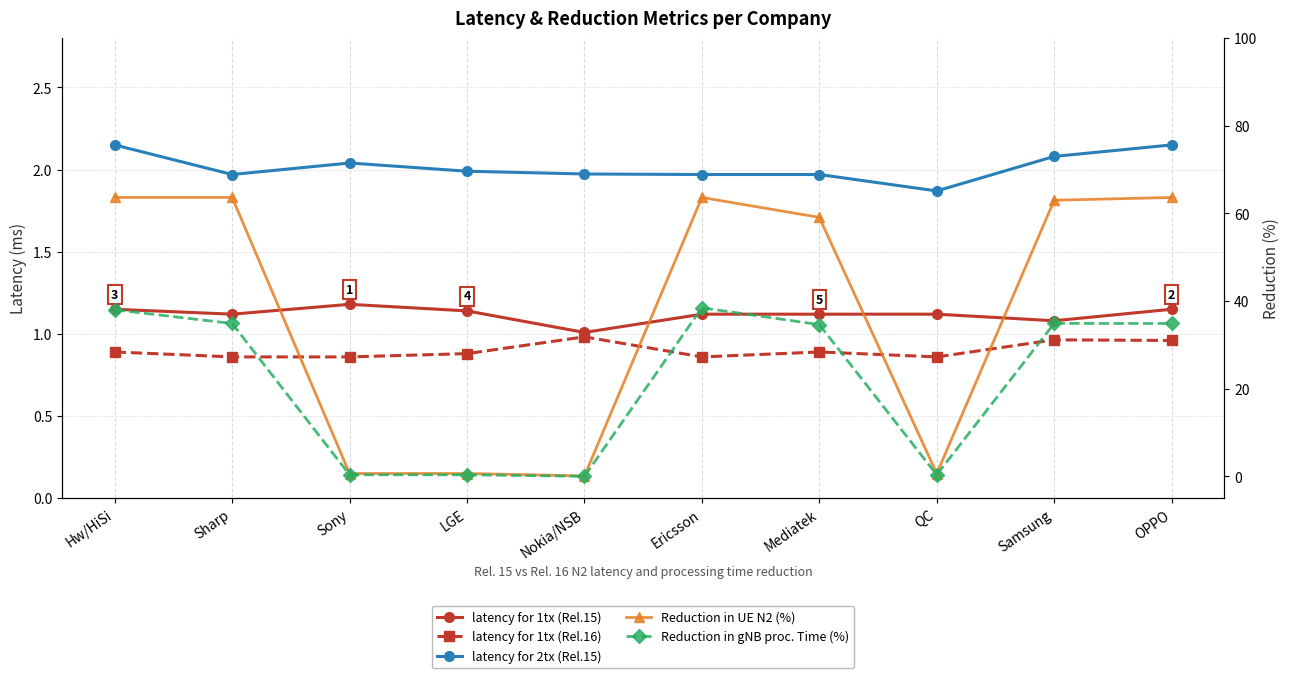

List the series in order of their peak value, highest first.

Reduction in UE N2 (%), Reduction in gNB proc. Time (%), latency for 2tx (Rel.15), latency for 1tx (Rel.15), latency for 1tx (Rel.16)